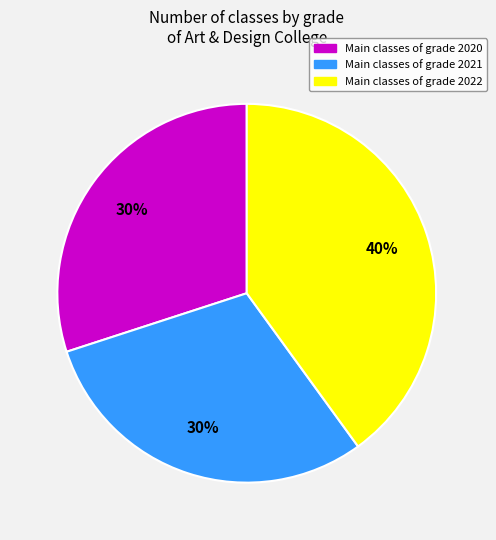

To the nearest percent, what is the difference between the largest and smallest slice percentages?

10%